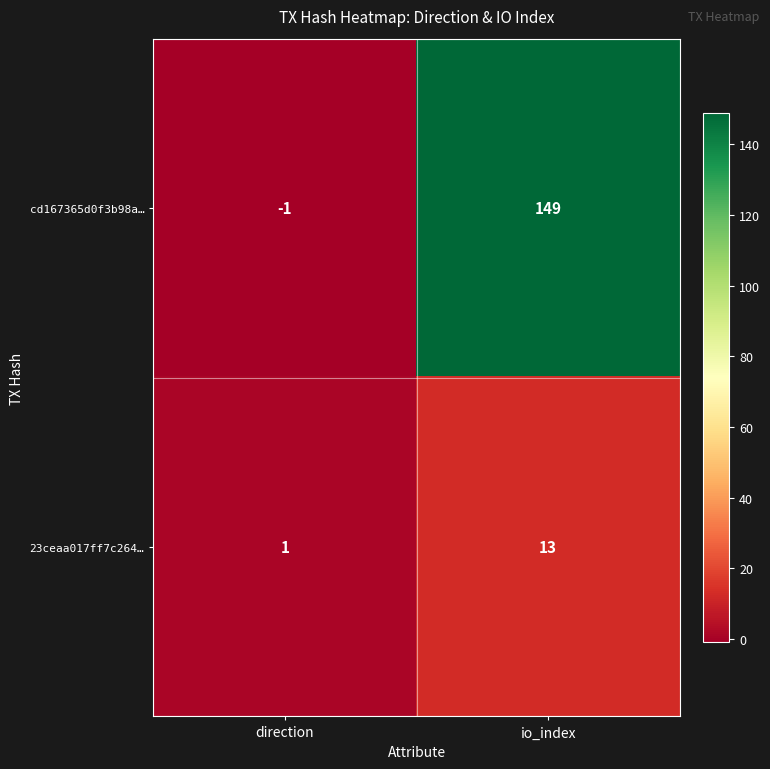

How many negative values does the cd167365d0f3b98a… series have?

1